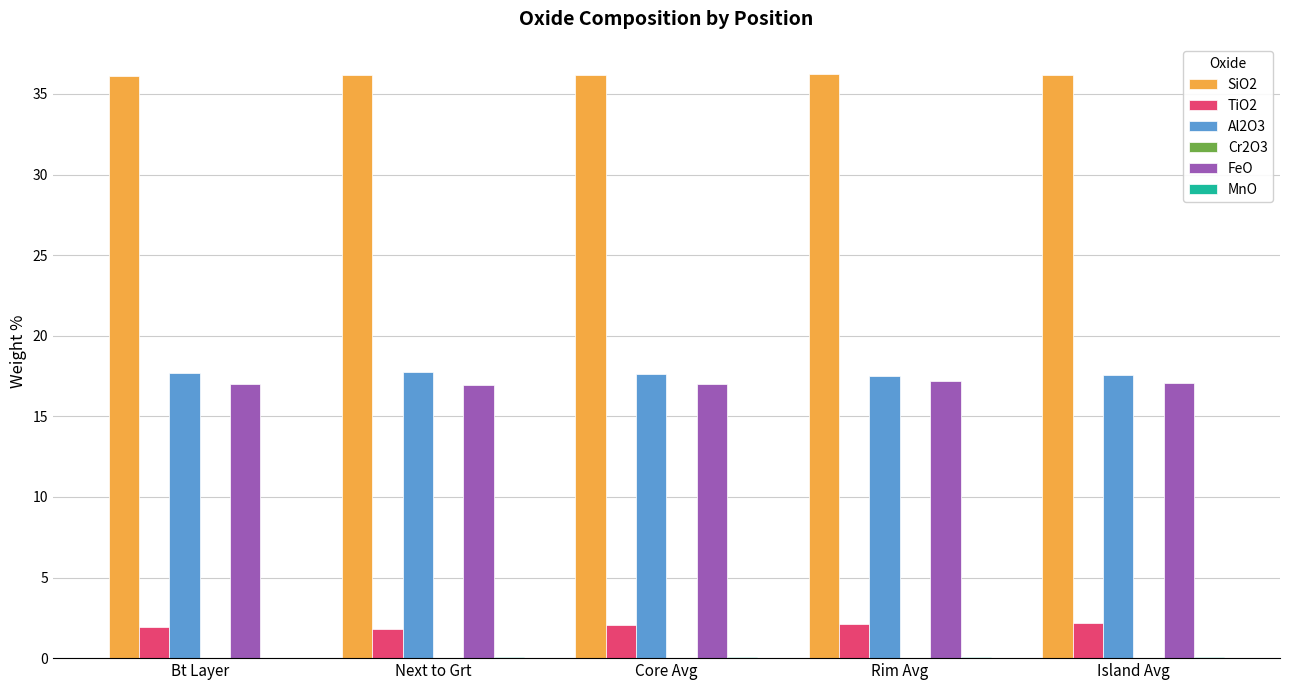

The value of FeO at Rim Avg is 17.2. True or false?

True